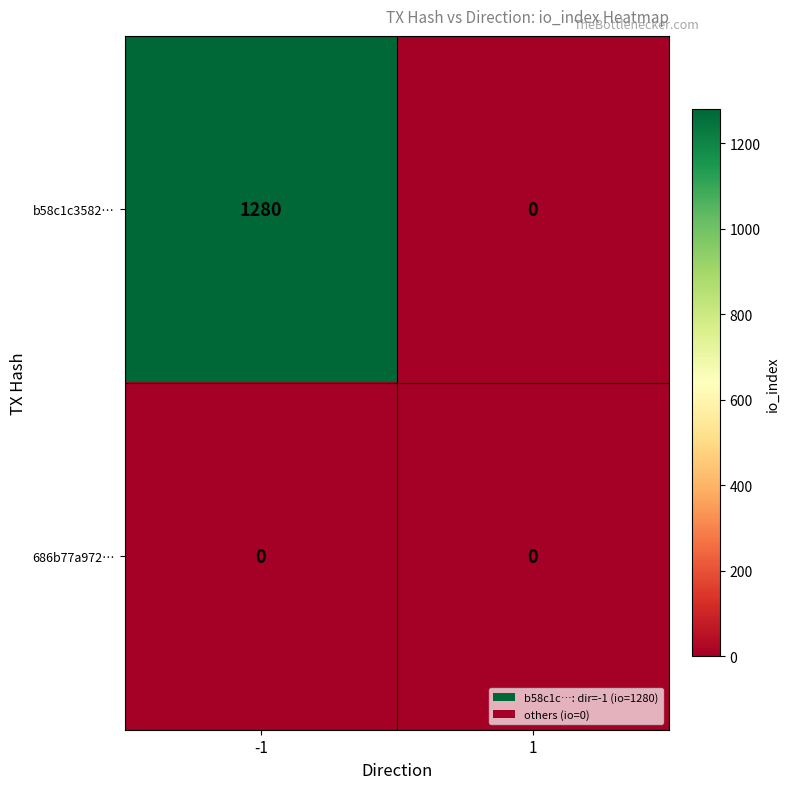

List the series in order of their overall mean, lowest first.

686b77a972…, b58c1c3582…